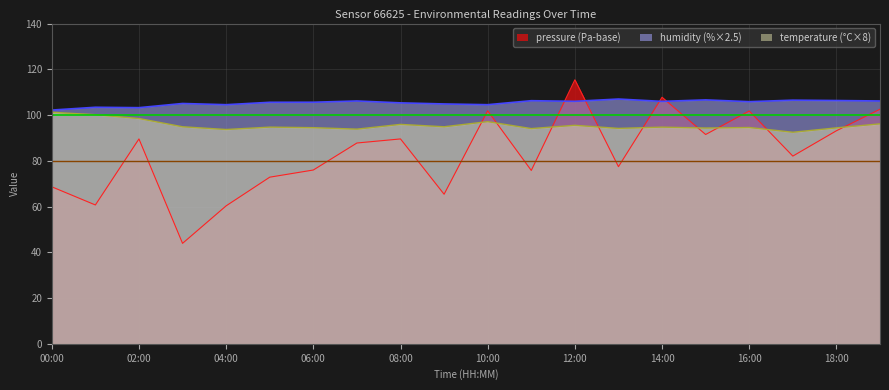

How many interior local valleys does the humidity series have?

6